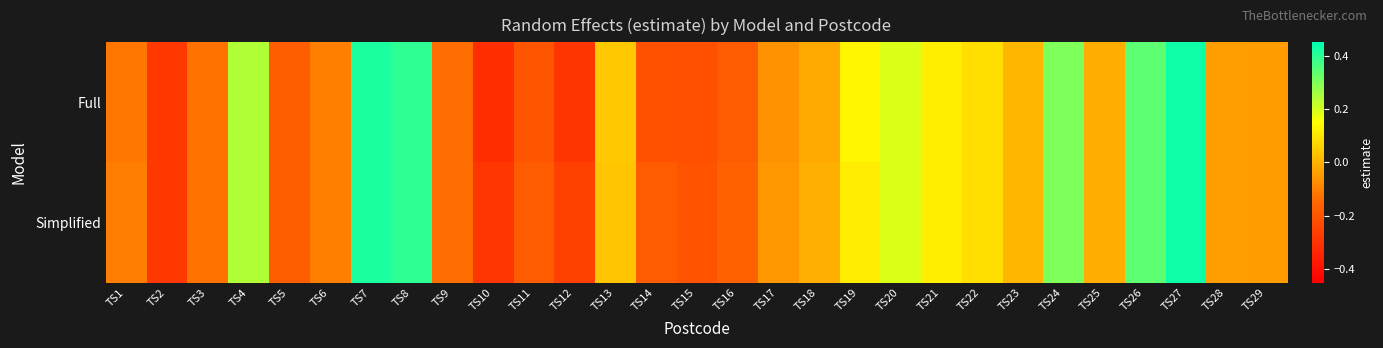

Which series changed the most between TS5 and TS22?

Full